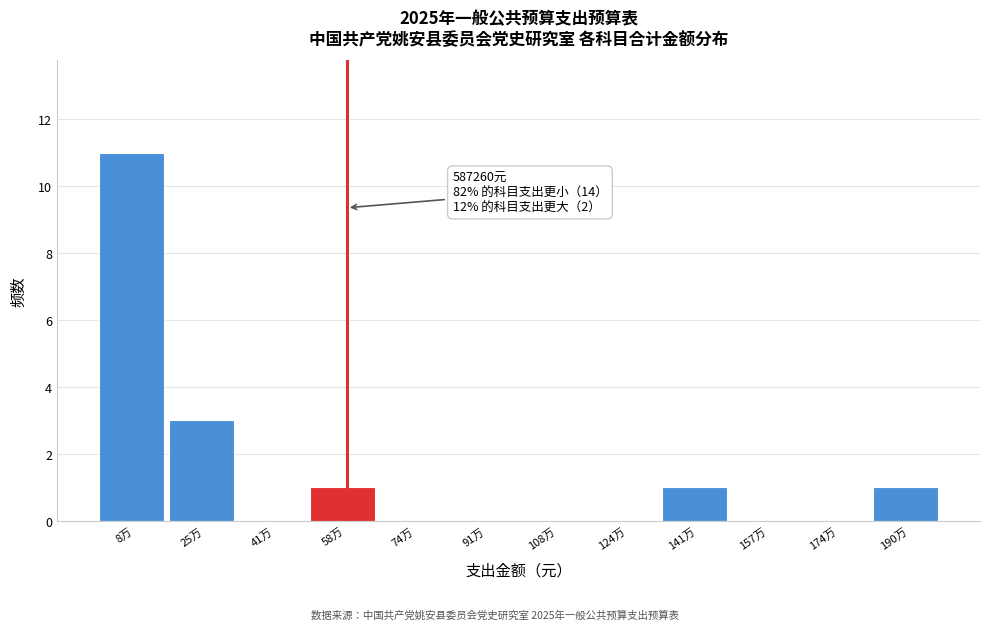

Reading left to right, extract all data points from this chart.

8万=11	25万=3	41万=0	58万=1	74万=0	91万=0	108万=0	124万=0	141万=1	157万=0	174万=0	190万=1